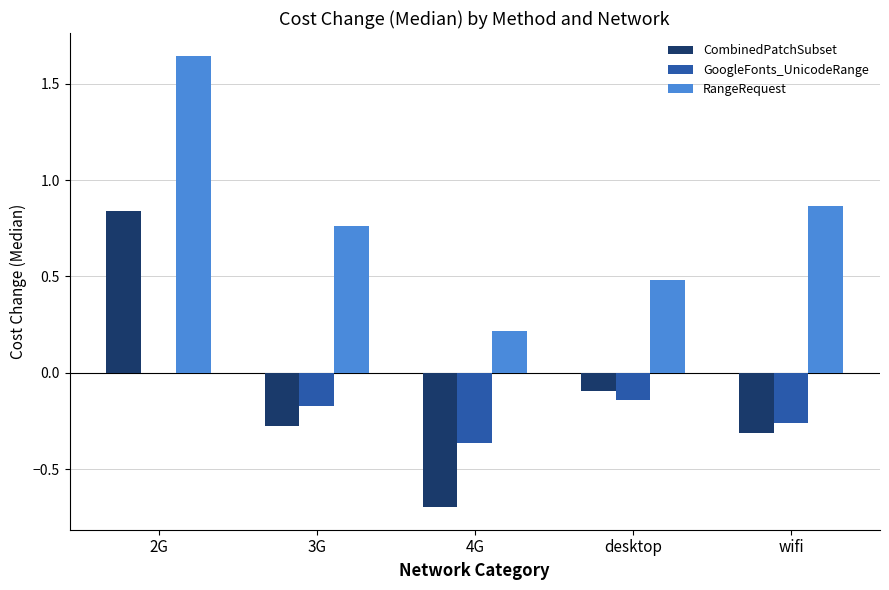

At which category is the sum across all series the highest?

2G